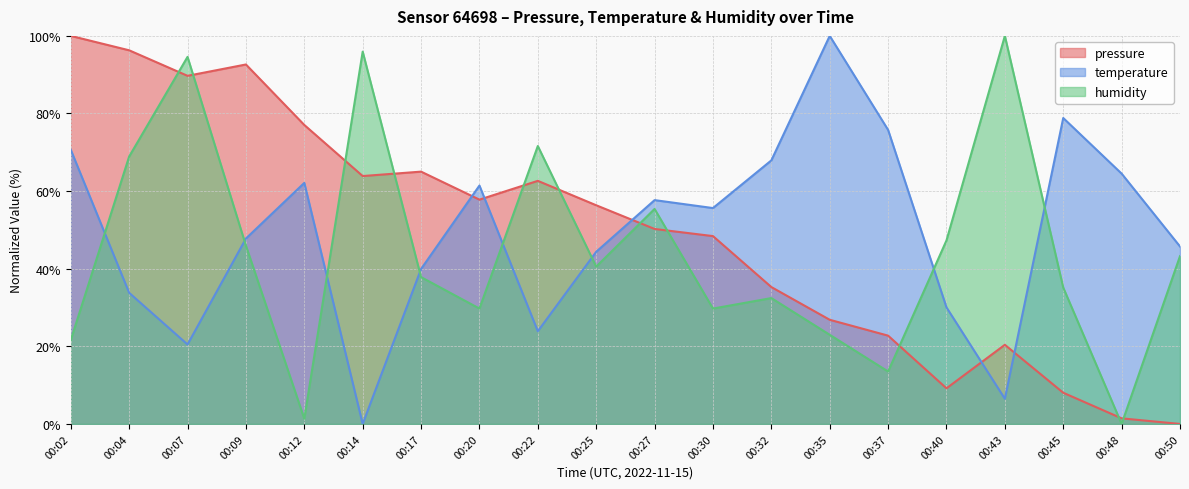

What is the maximum value shown in the chart?

100.0